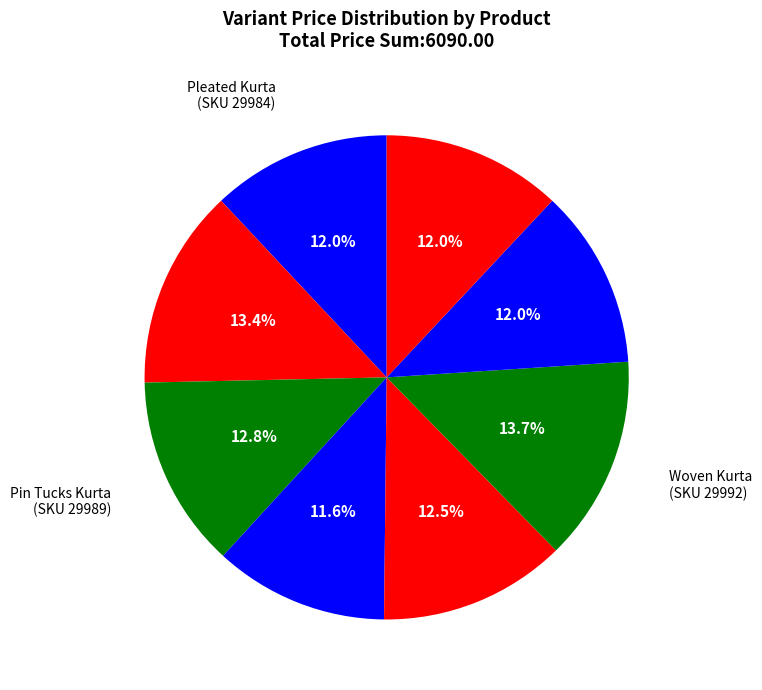

How many segments does this pie chart have?

8